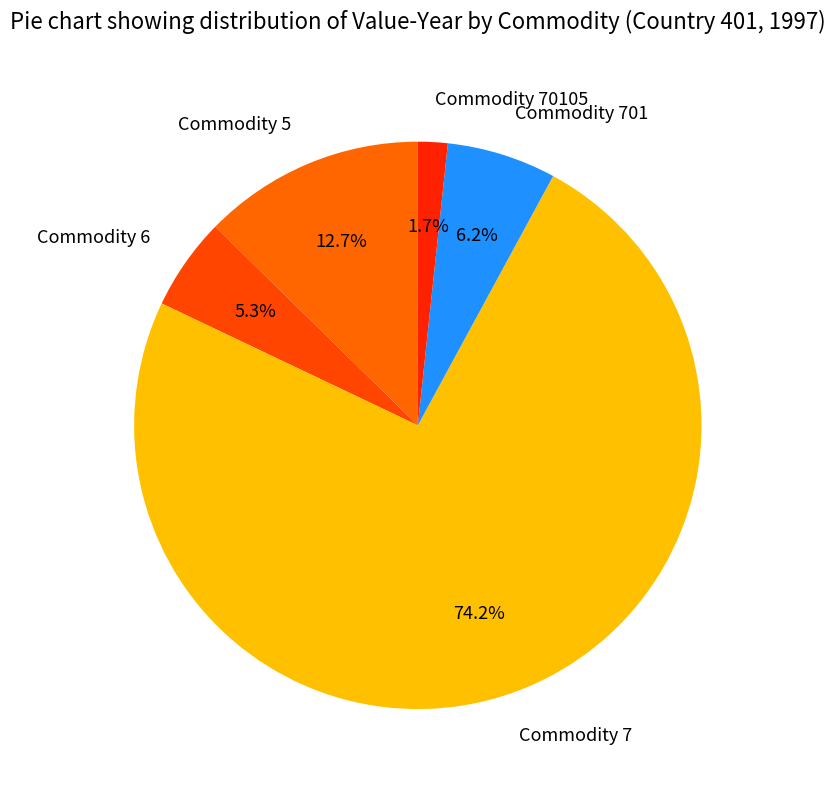

To the nearest percent, what is the combined percentage of Commodity 5 and Commodity 6?

18%